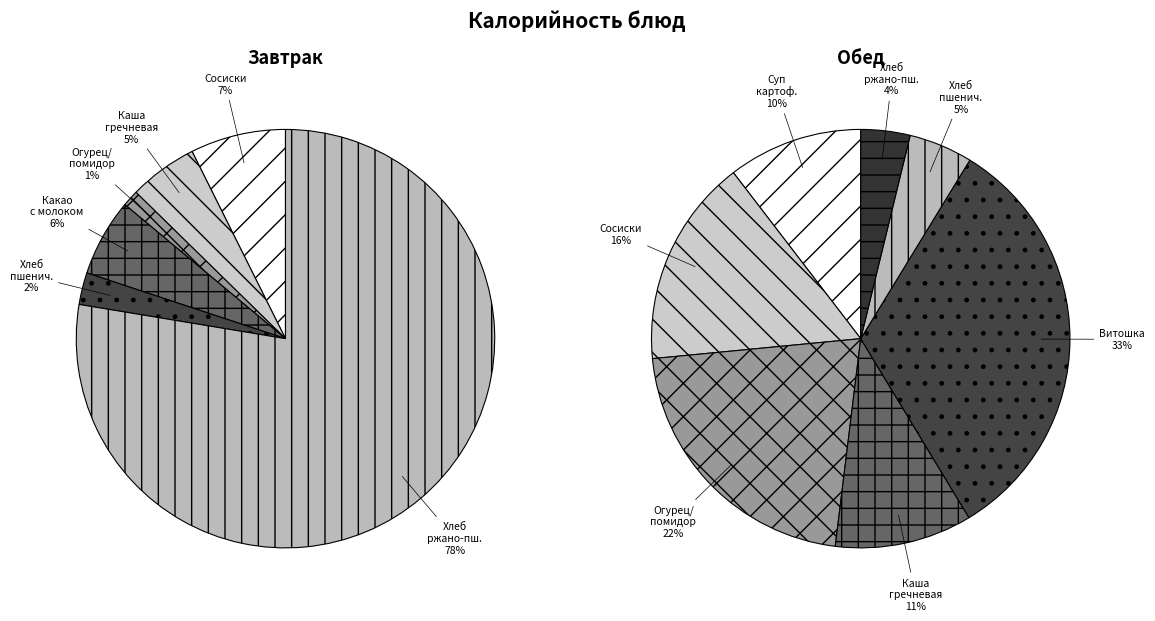

What percentage is the Хлеб пшеничный slice, to the nearest percent?

2%